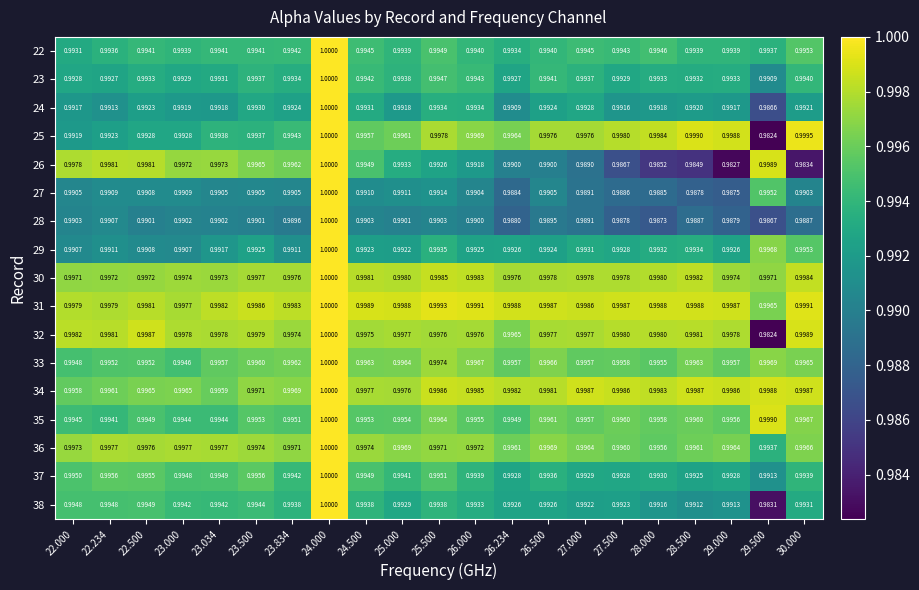

Is the value of 22 at 27.500 greater than the value of 30 at 26.234?

No